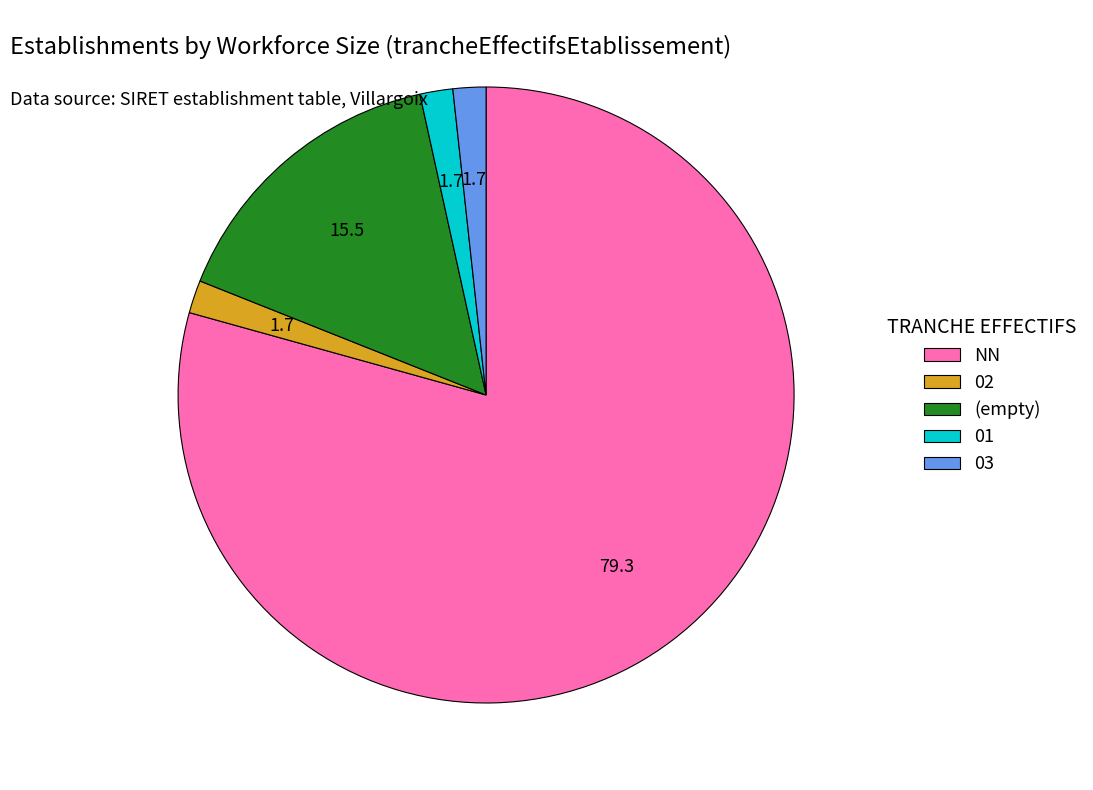

Which has a higher value, (empty) or 03?

(empty)